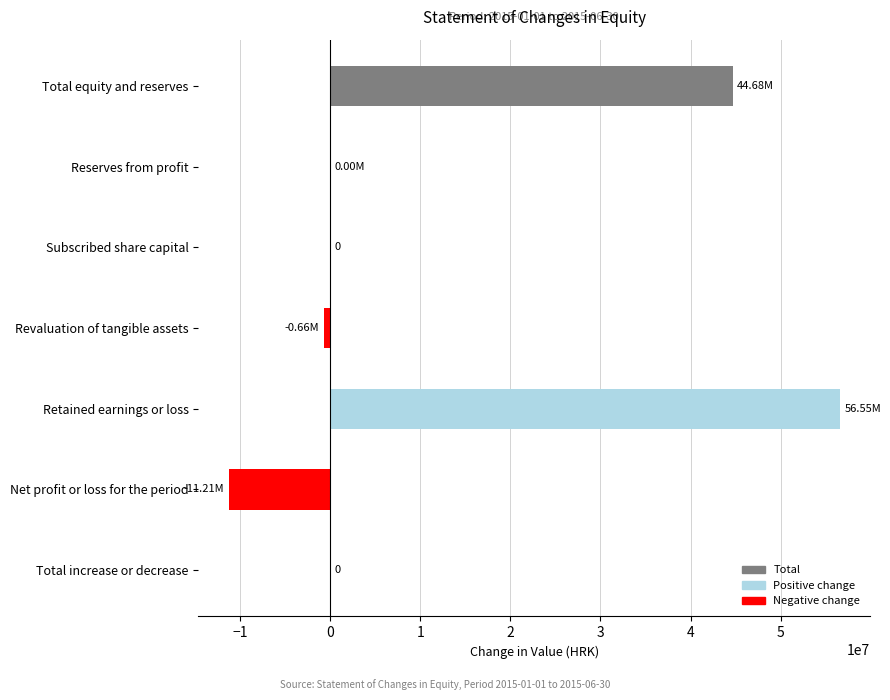

Which has a higher value, Subscribed share capital or Total equity and reserves?

Total equity and reserves